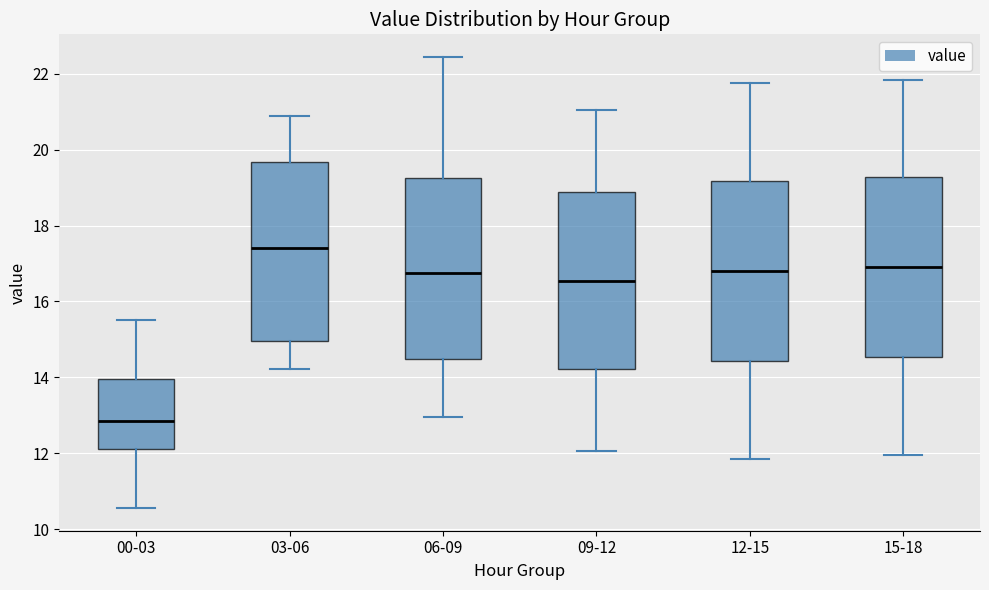

Which box has the highest median line?

03-06